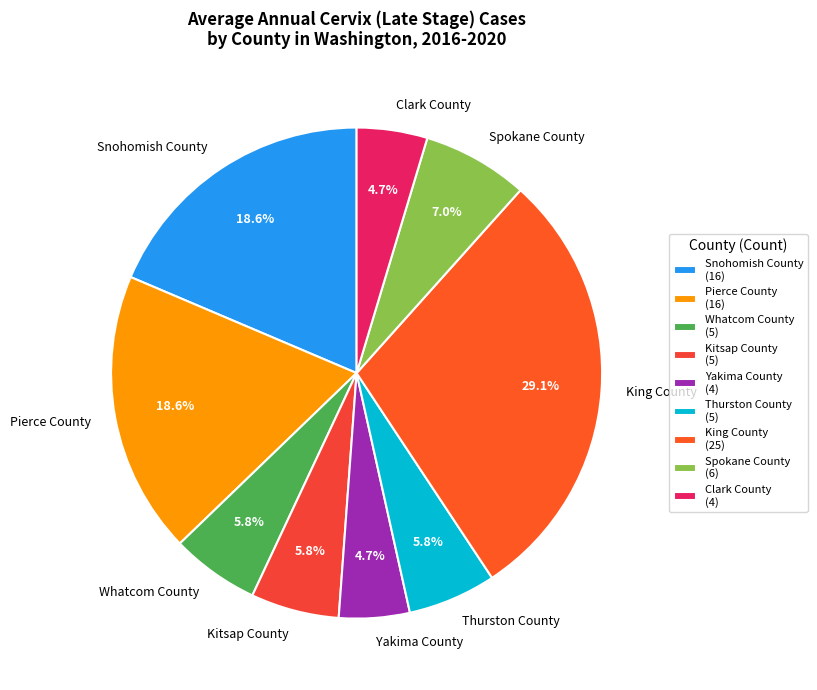

Approximately how many times larger is the value at Yakima County compared to Thurston County?

0.8